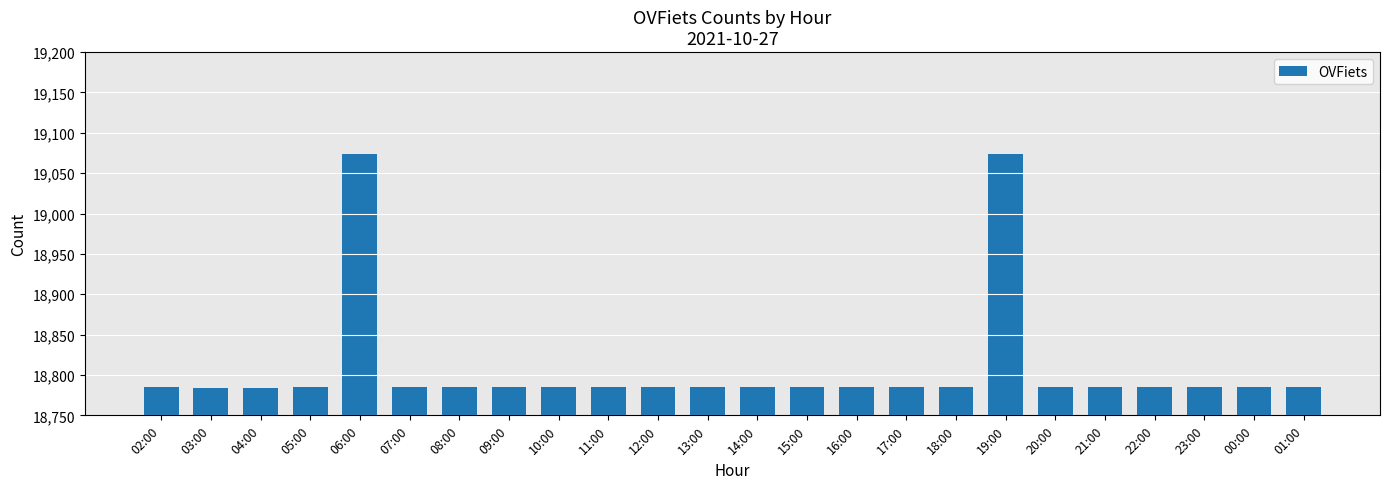

What is the minimum value shown in the chart?

18784